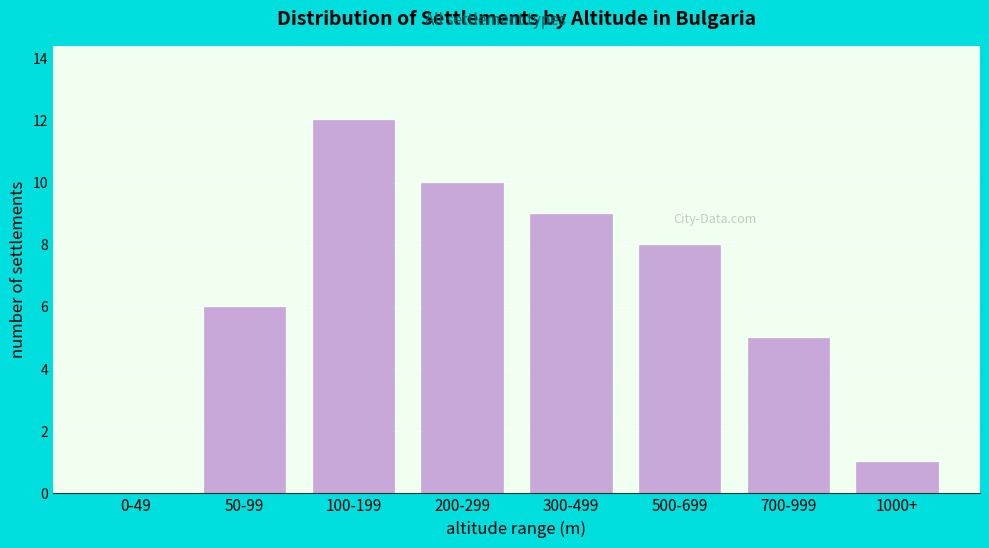

Reading left to right, transcribe all the data shown in this chart.

0-49=0	50-99=6	100-199=12	200-299=10	300-499=9	500-699=8	700-999=5	1000+=1